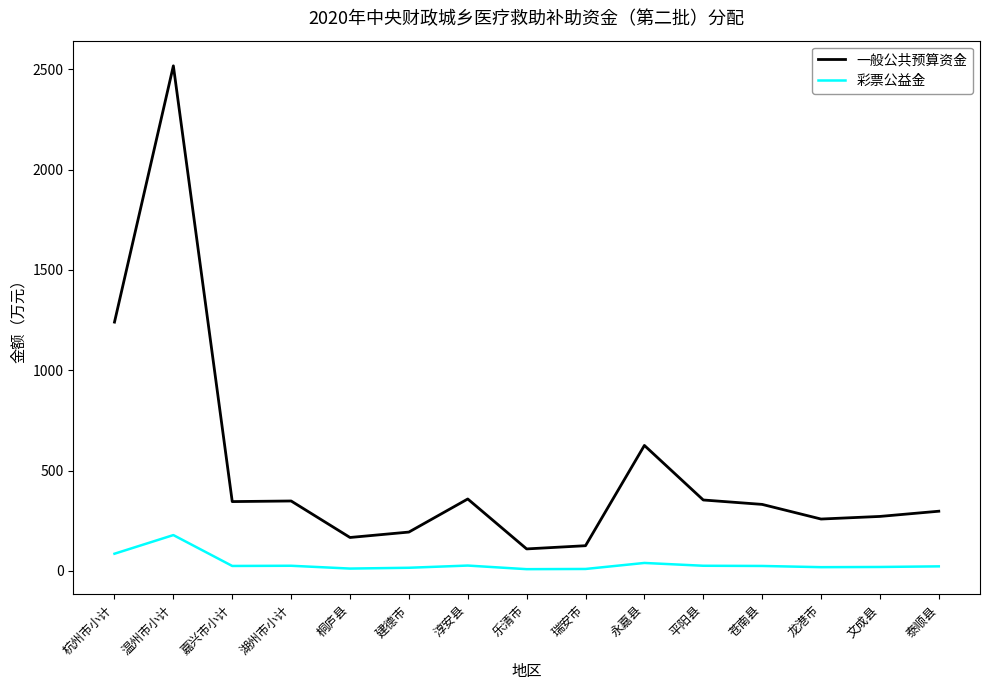

Read the 彩票公益金 value at 平阳县, to the nearest 5.

25